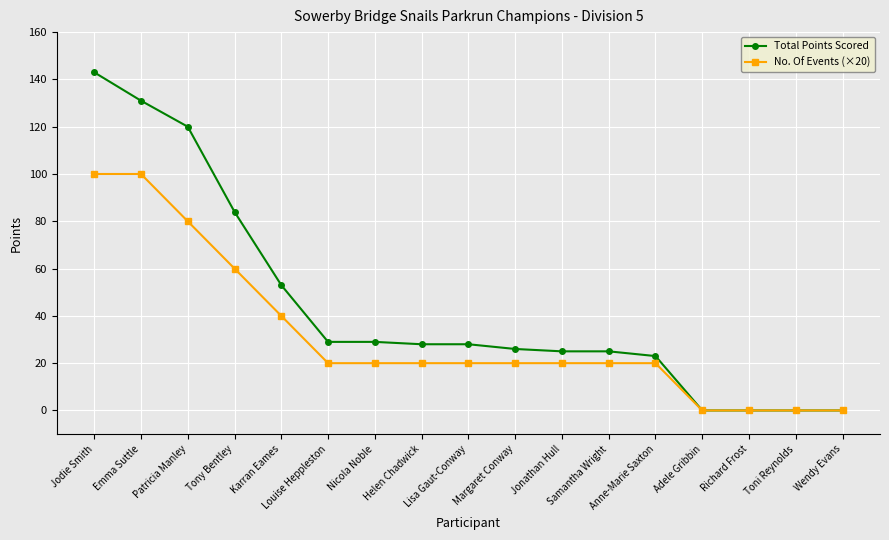

What is the label of the 6th point from the right?

Samantha Wright